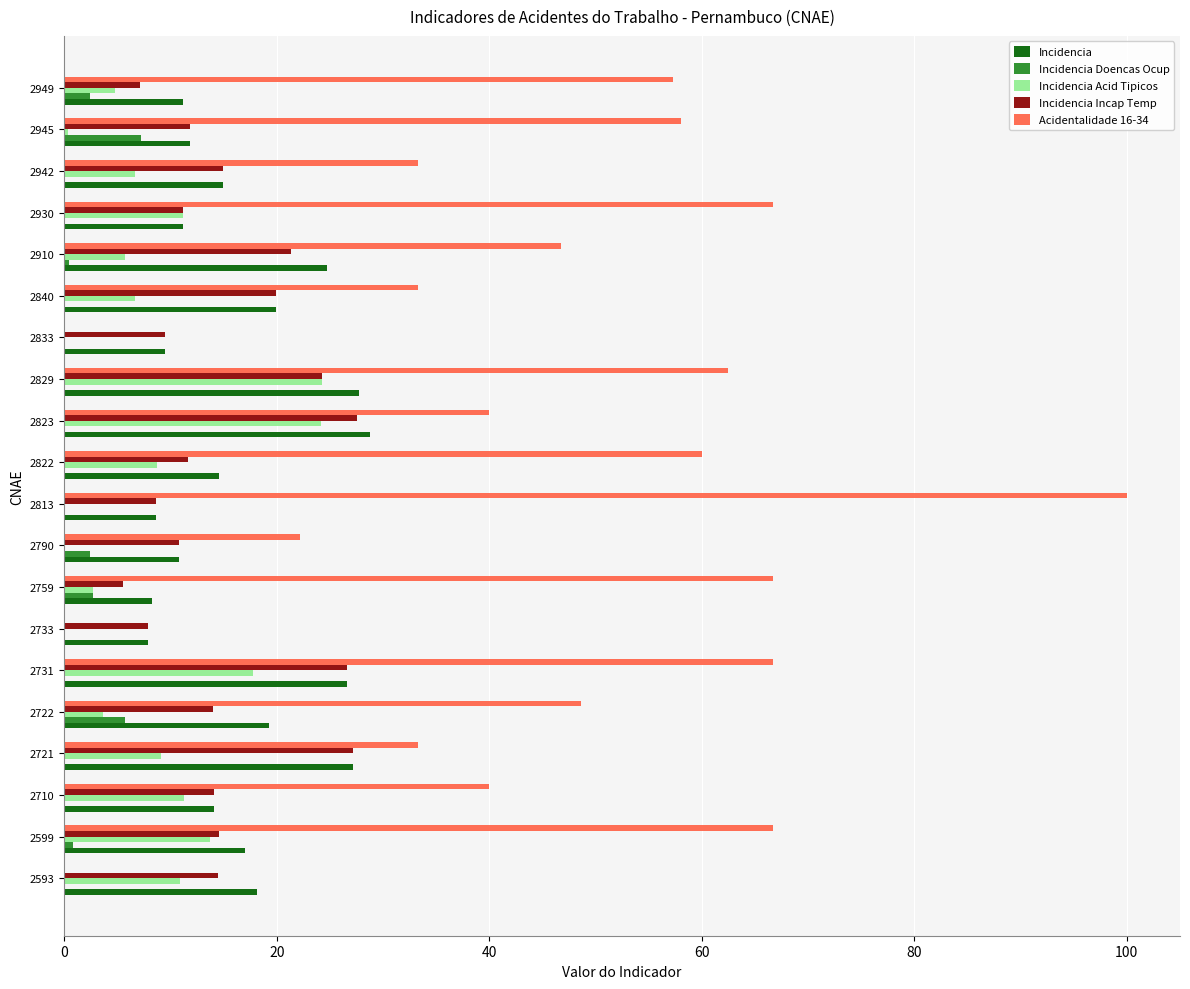

Which series has the largest total across all categories?

Acidentalidade 16-34